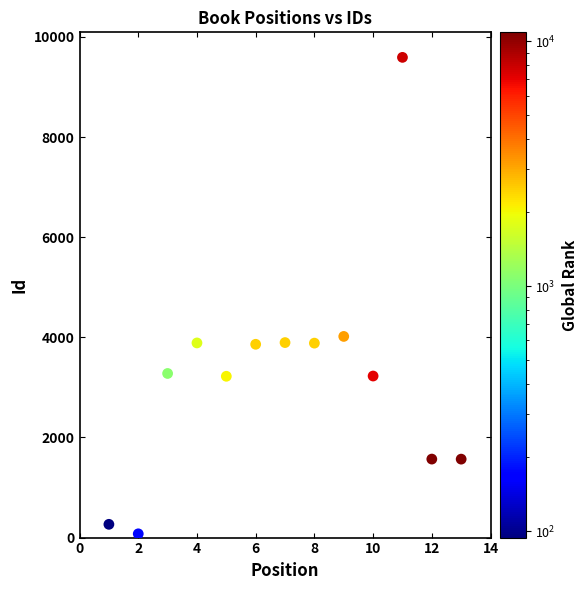

What is the range of X values (max minus min)?

12